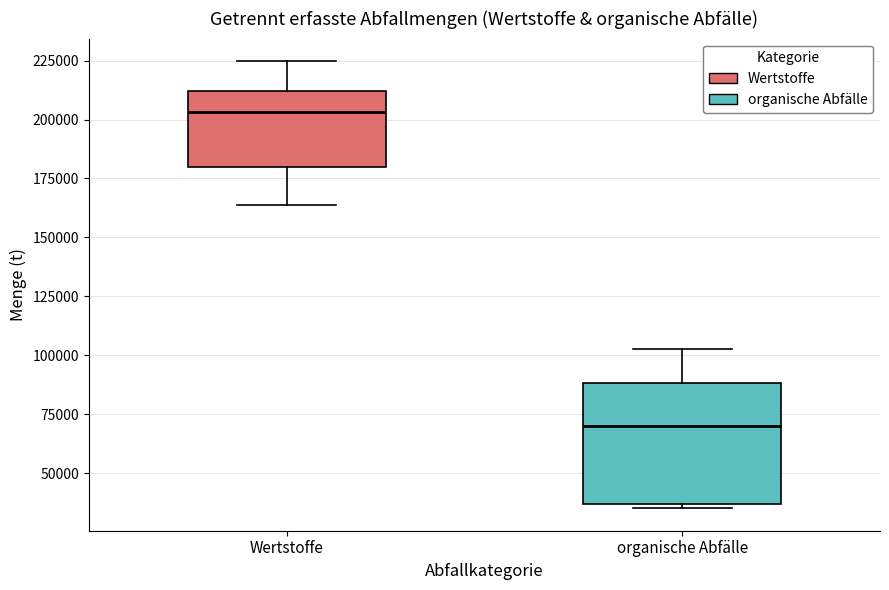

Reading left to right, transcribe this box plot: for each box, give where its median line is, the range the box spans, and where its two whiskers end, as read against the y-axis. The values are not printed on the chart, so give them approximately, as read against the axis.

Wertstoffe: median 205000, box 180000 to 210000, whiskers 165000 to 225000
organische Abfälle: median 70000, box 35000 to 90000, whiskers 35000 (just below the box's lower edge) to 100000